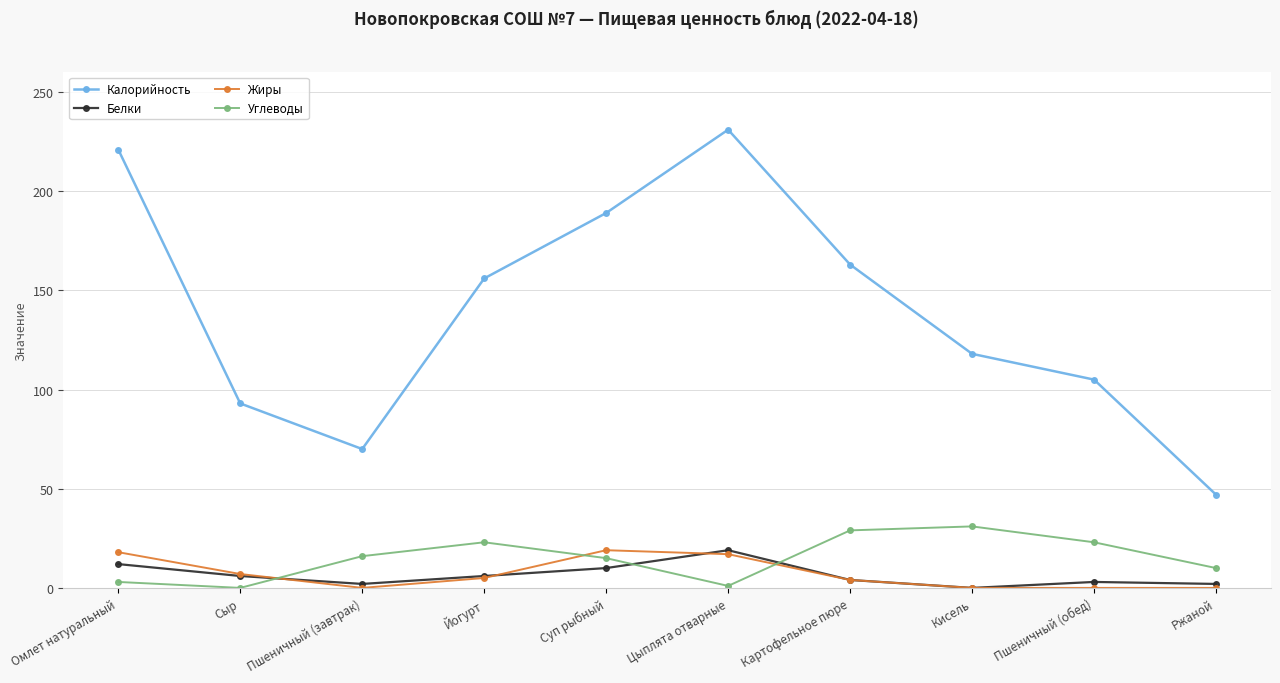

What is the maximum value for Калорийность?

231